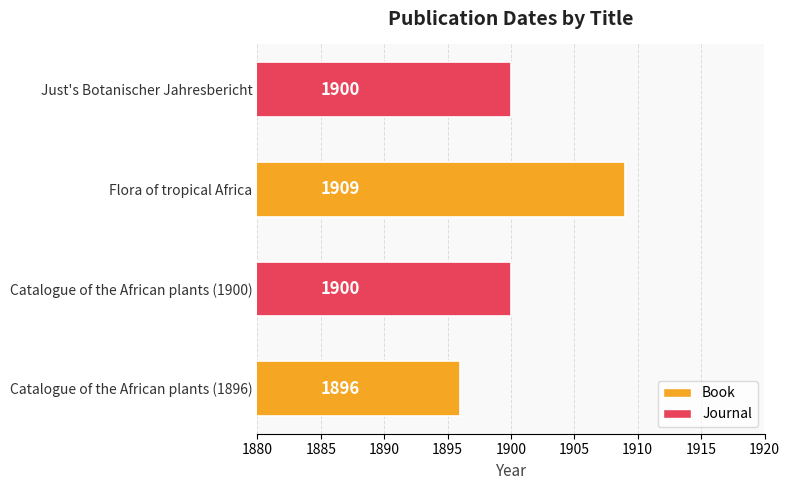

Reading bottom to top, transcribe all the data shown in this chart.

1896	1900	1909	1900